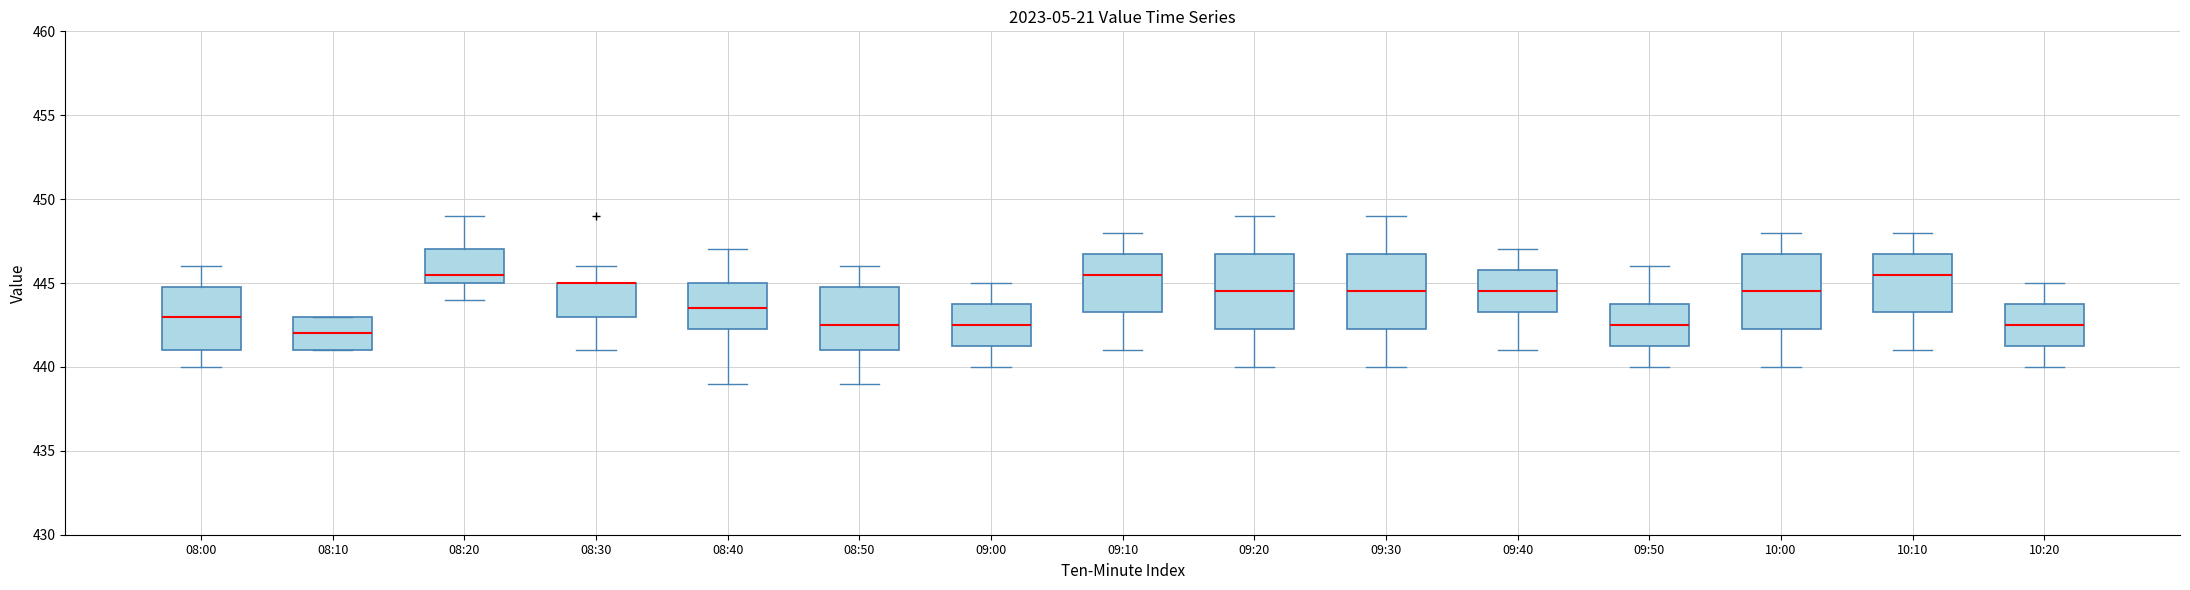

Reading left to right, transcribe this box plot: for each box, give where its median line is, the range the box spans, and where its two whiskers end, as read against the y-axis. The values are not printed on the chart, so give them approximately, as read against the axis.

08:00: median 443.0, box 441.0 to 445.0, whiskers 440.0 to 446.0
08:10: median 442.0, box 441.0 to 443.0, whiskers 441.0 to 443.0
08:20: median 445.5, box 445.0 to 447.0, whiskers 444.0 to 449.0
08:30: median 445.0 (drawn on the box's upper edge), box 443.0 to 445.0, whiskers 441.0 to 446.0
08:40: median 443.5, box 442.5 to 445.0, whiskers 439.0 to 447.0
08:50: median 442.5, box 441.0 to 445.0, whiskers 439.0 to 446.0
09:00: median 442.5, box 441.5 to 444.0, whiskers 440.0 to 445.0
09:10: median 445.5, box 443.5 to 447.0, whiskers 441.0 to 448.0
09:20: median 444.5, box 442.5 to 447.0, whiskers 440.0 to 449.0
09:30: median 444.5, box 442.5 to 447.0, whiskers 440.0 to 449.0
09:40: median 444.5, box 443.5 to 446.0, whiskers 441.0 to 447.0
09:50: median 442.5, box 441.5 to 444.0, whiskers 440.0 to 446.0
10:00: median 444.5, box 442.5 to 447.0, whiskers 440.0 to 448.0
10:10: median 445.5, box 443.5 to 447.0, whiskers 441.0 to 448.0
10:20: median 442.5, box 441.5 to 444.0, whiskers 440.0 to 445.0